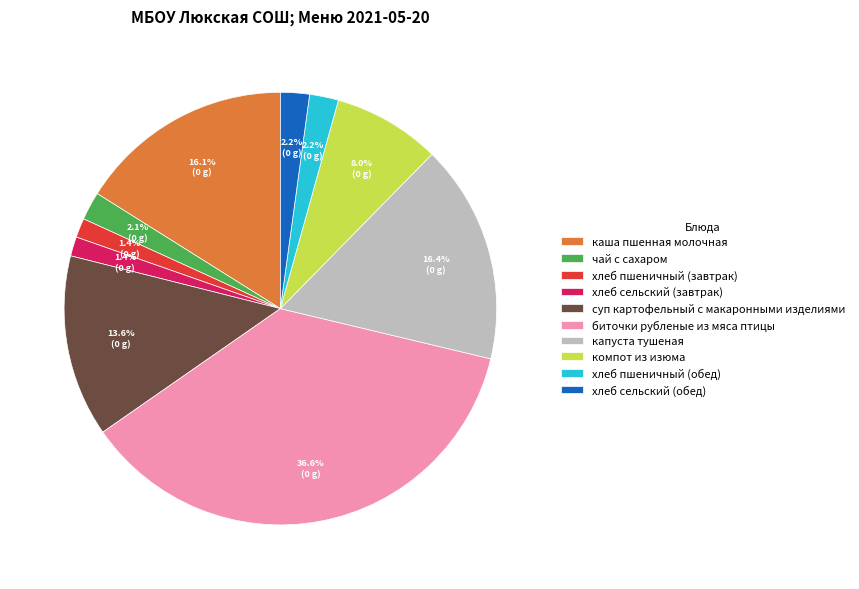

What percentage is the капуста тушеная slice, to the nearest percent?

16%